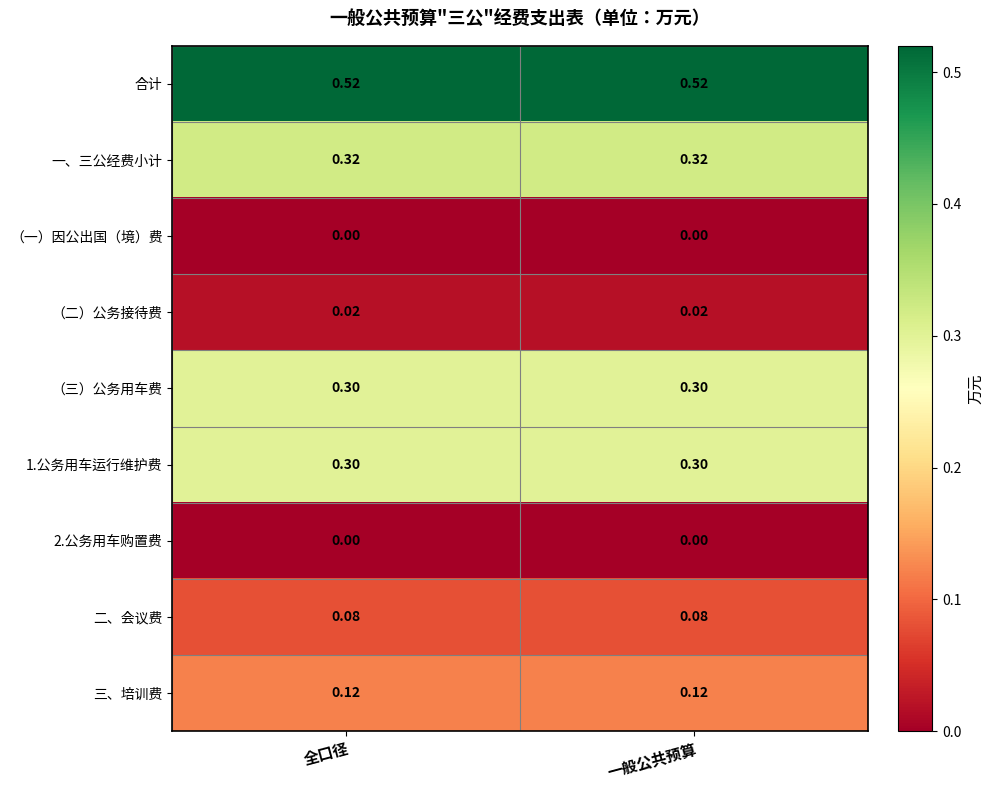

Which series has the largest total across all categories?

合计